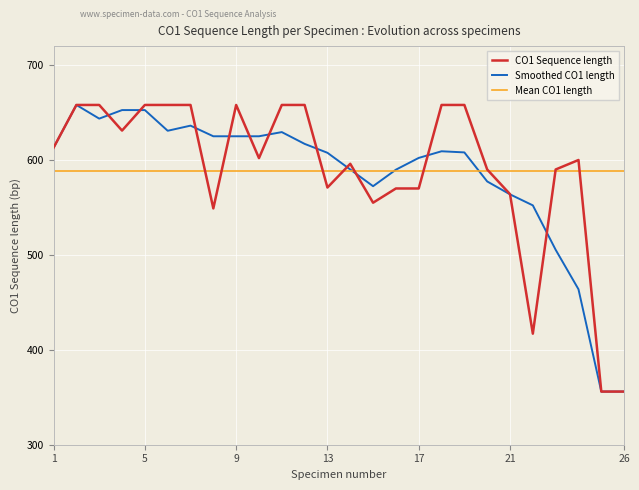

What is the sum of all Smoothed CO1 length values?

15162.0